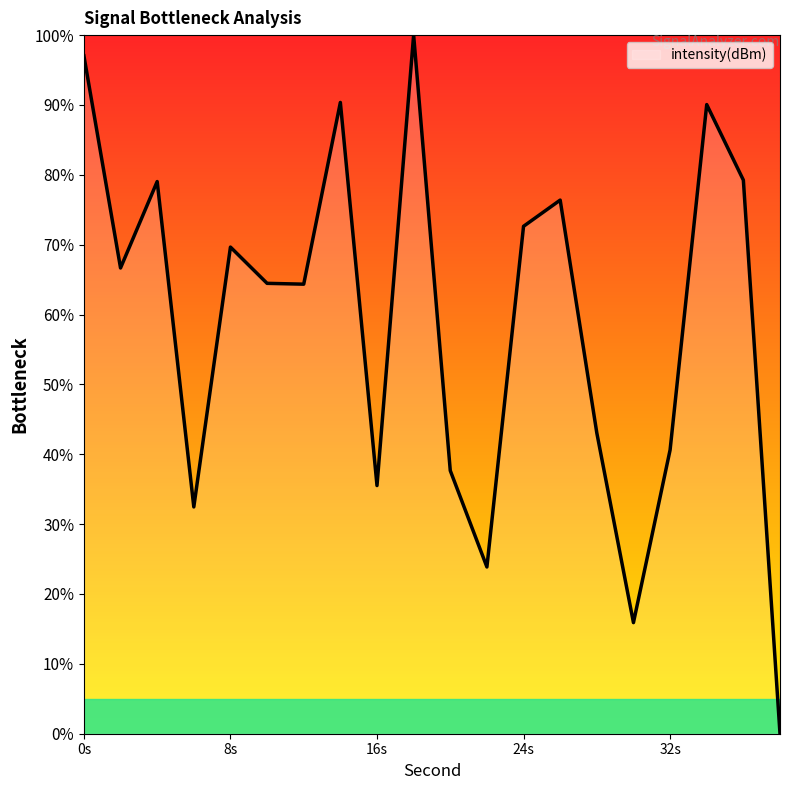

Does the chart have visible grid lines?

No